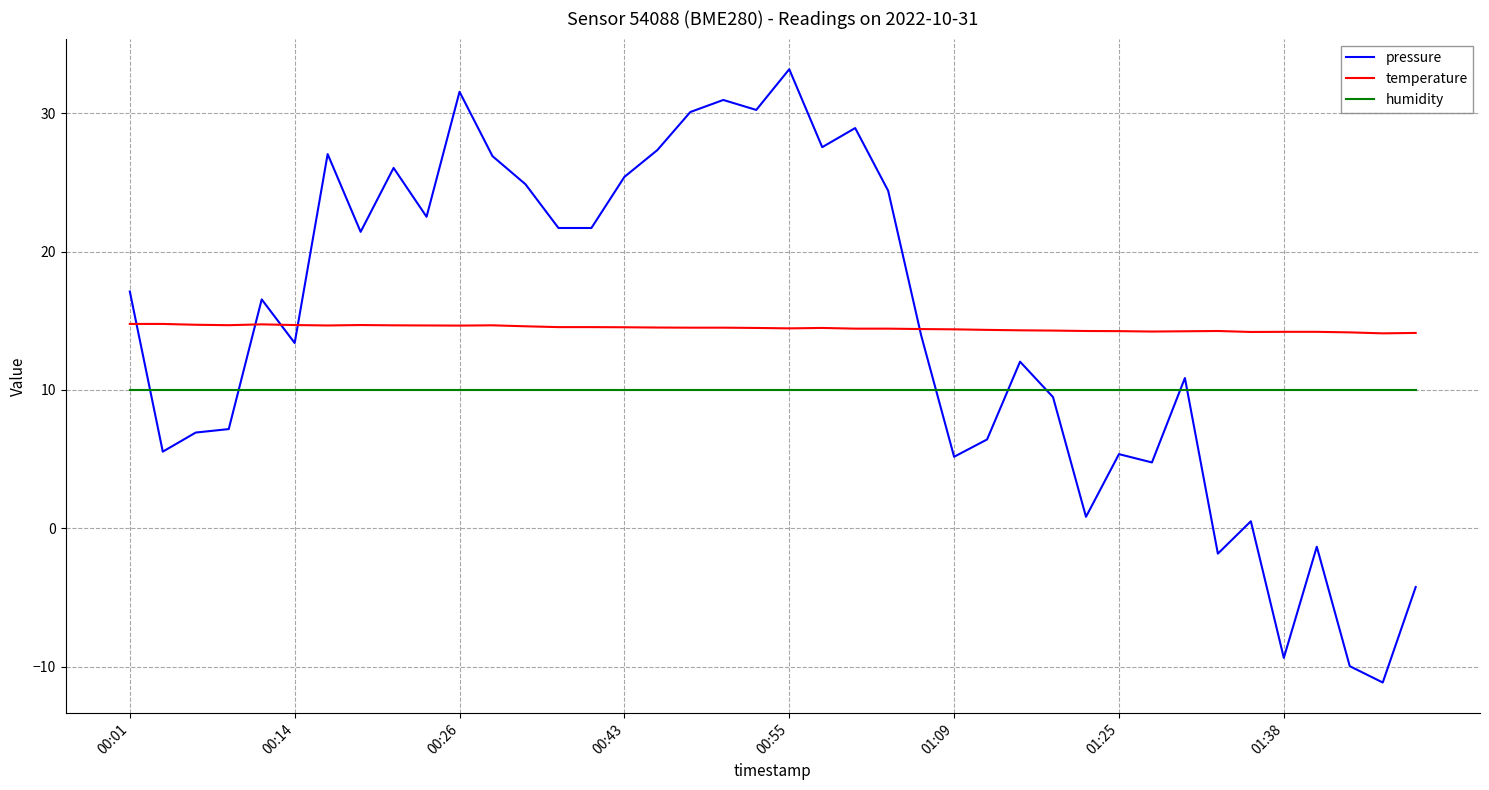

List the series in order of their peak value, highest first.

pressure, temperature, humidity